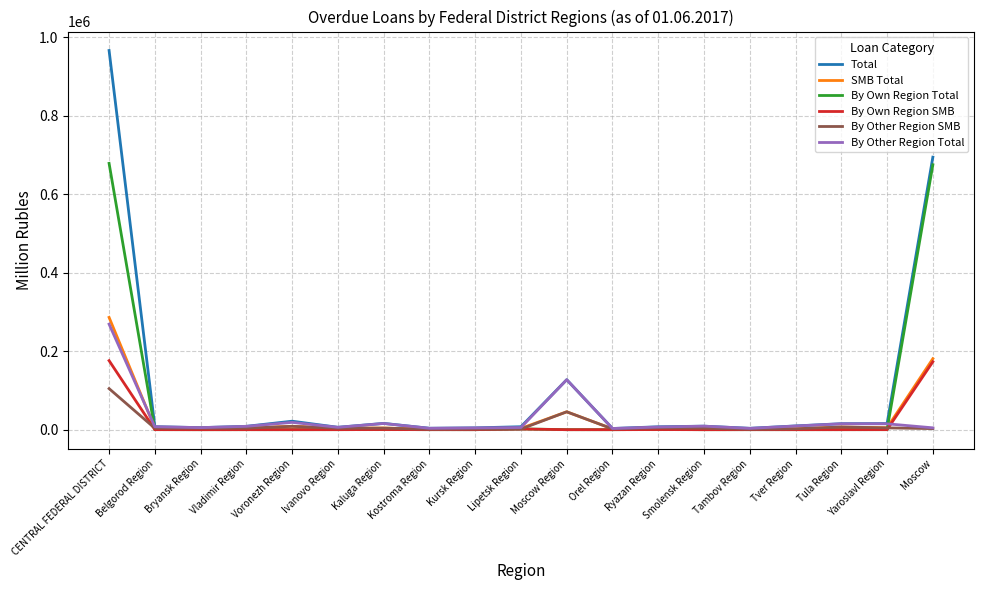

Which series has the largest range (max minus min)?

Total